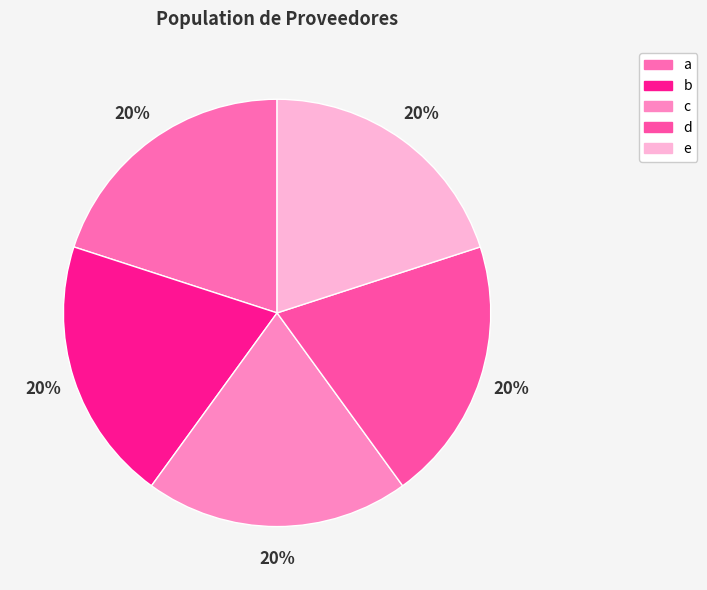

To the nearest percent, what portion does a represent?

20%